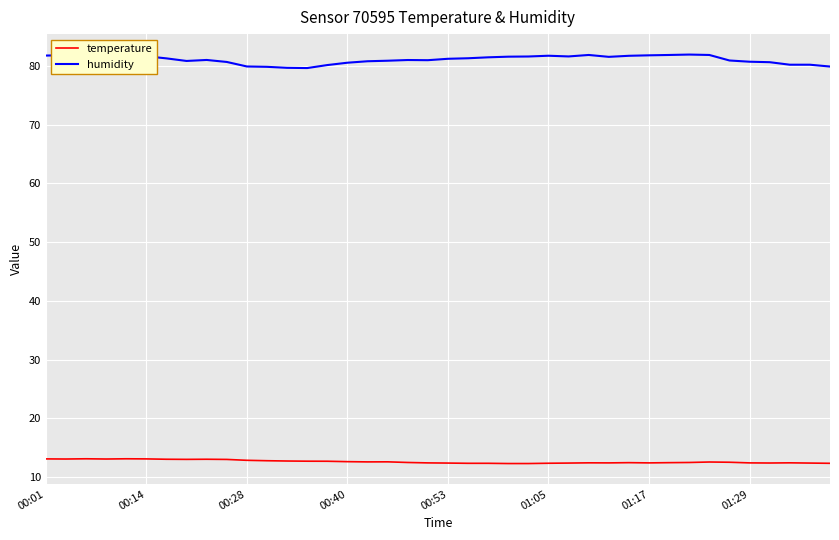

True or false: temperature and humidity cross at least once.

False